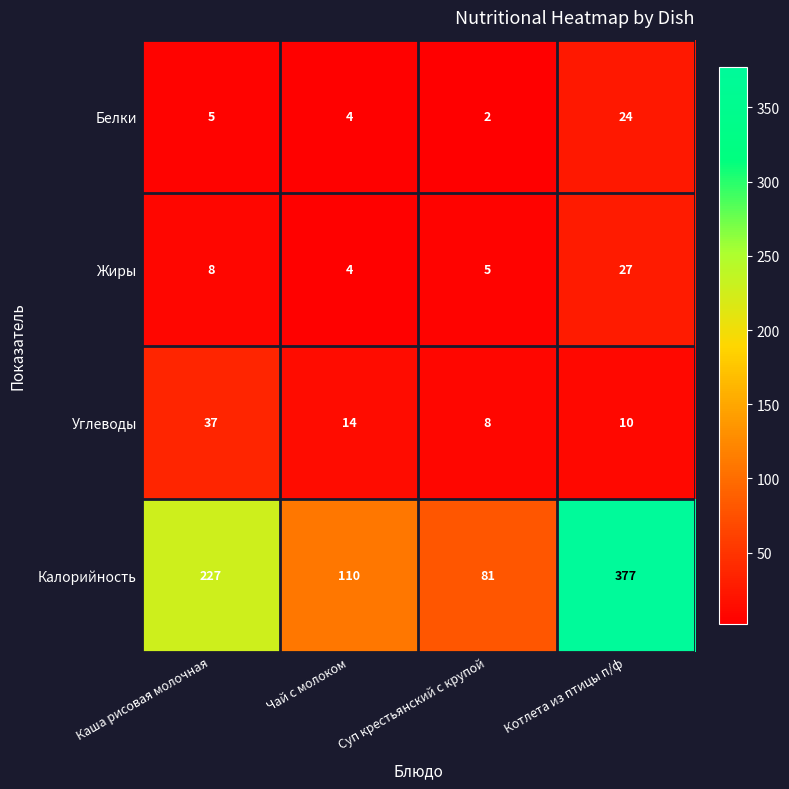

At which category does the chart reach its minimum across all series?

Суп крестьянский с крупой